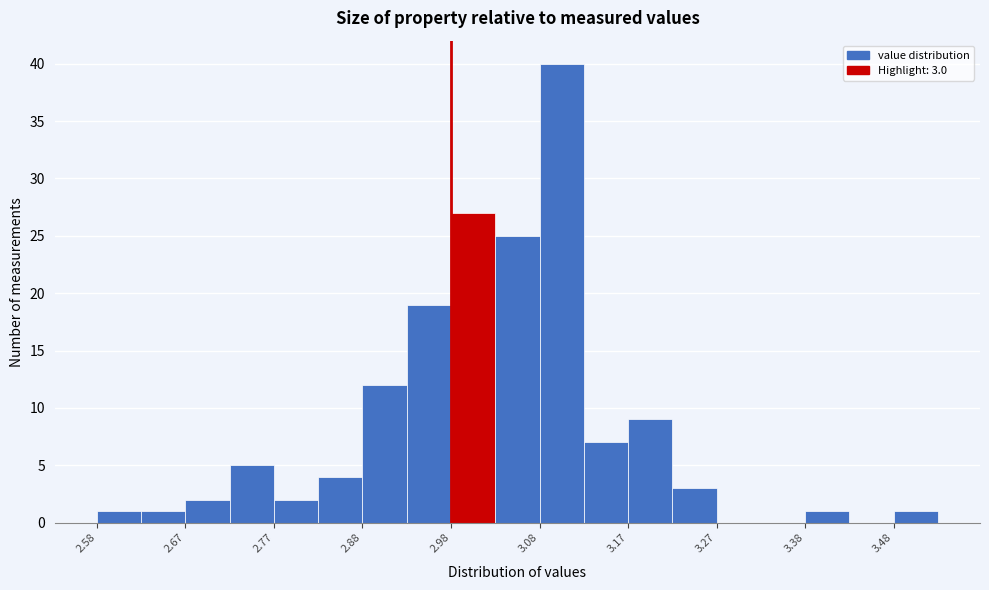

Over which range of the x-axis is the bar tallest?

3.075 to 3.125